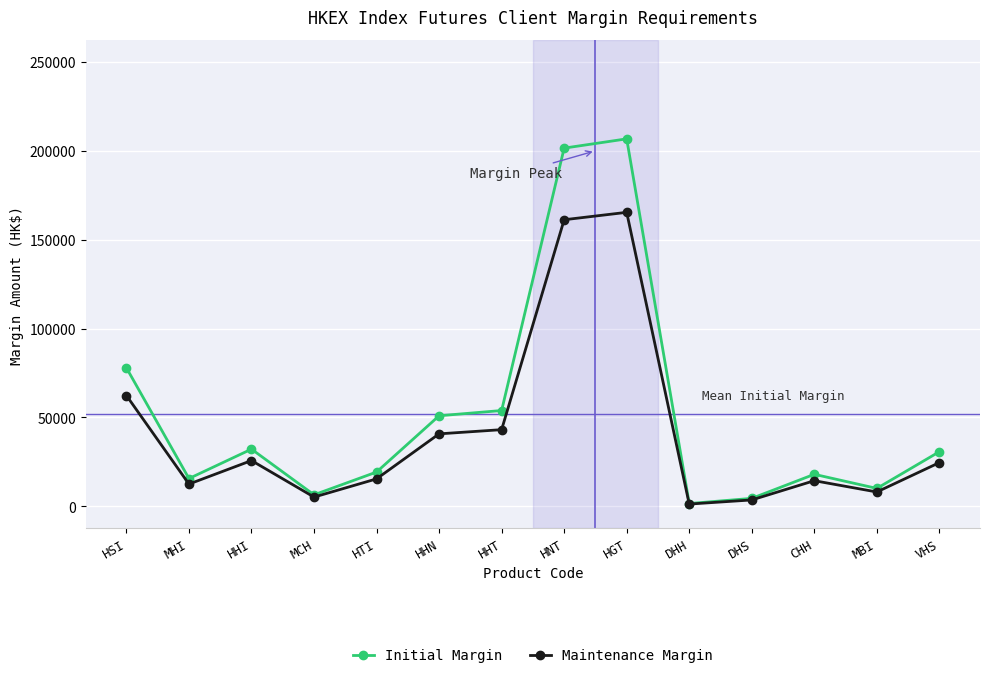

Where is Maintenance Margin nearest to the value 83294?

HSI